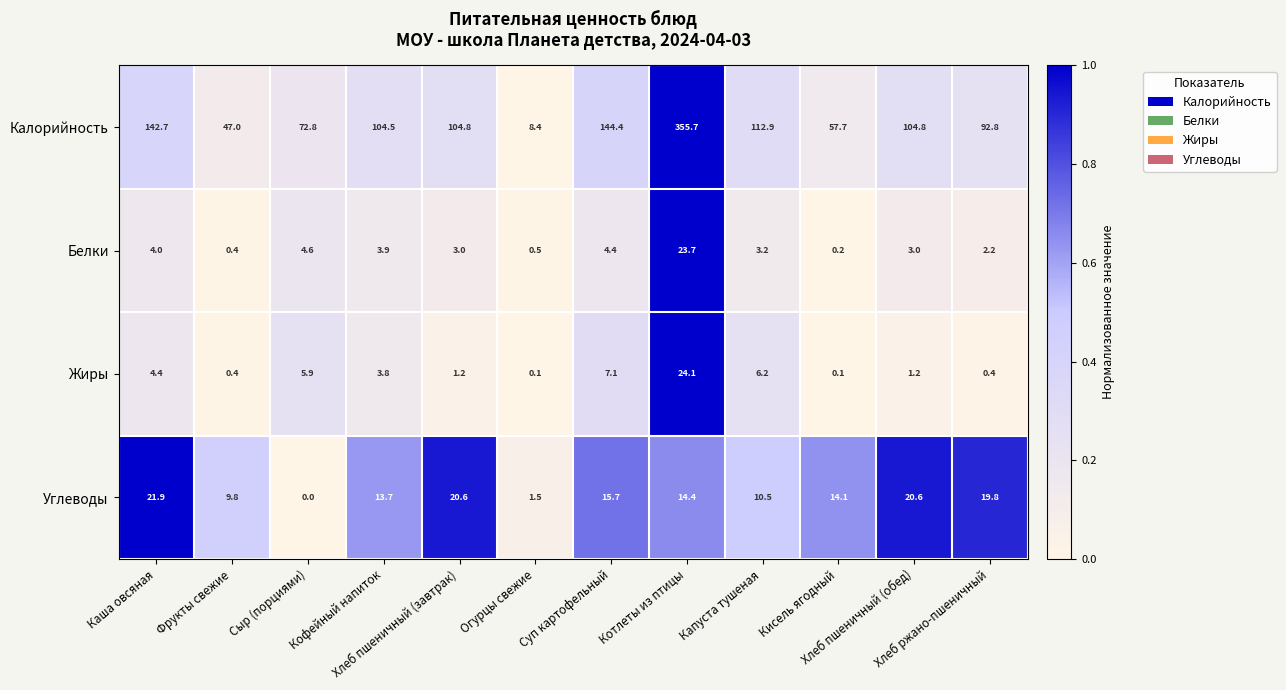

List the series in order of their peak value, lowest first.

Углеводы, Белки, Жиры, Калорийность